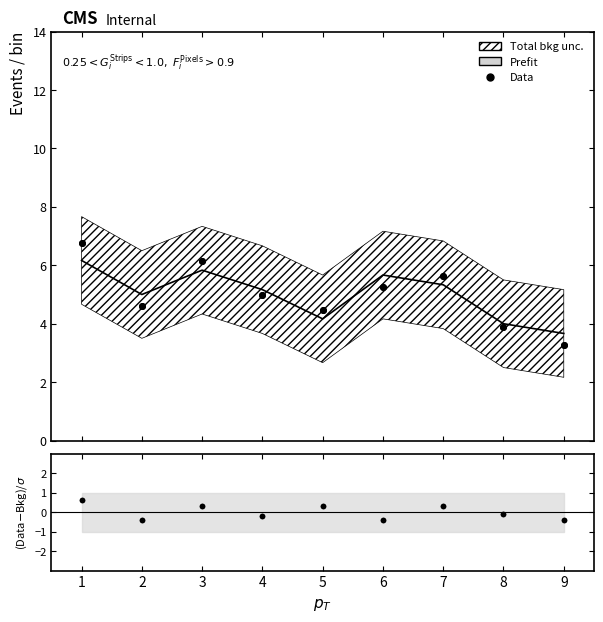

True or false: Data has a value of 1.5 at 3.

False